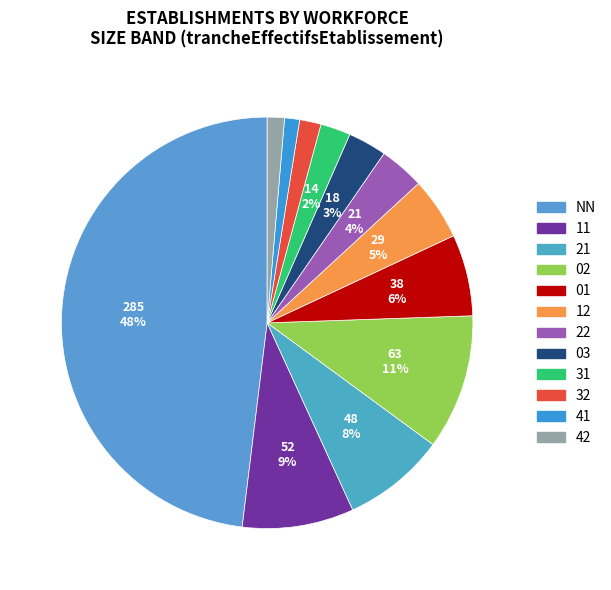

Approximately how many times larger is the value at 02 compared to NN?

0.2